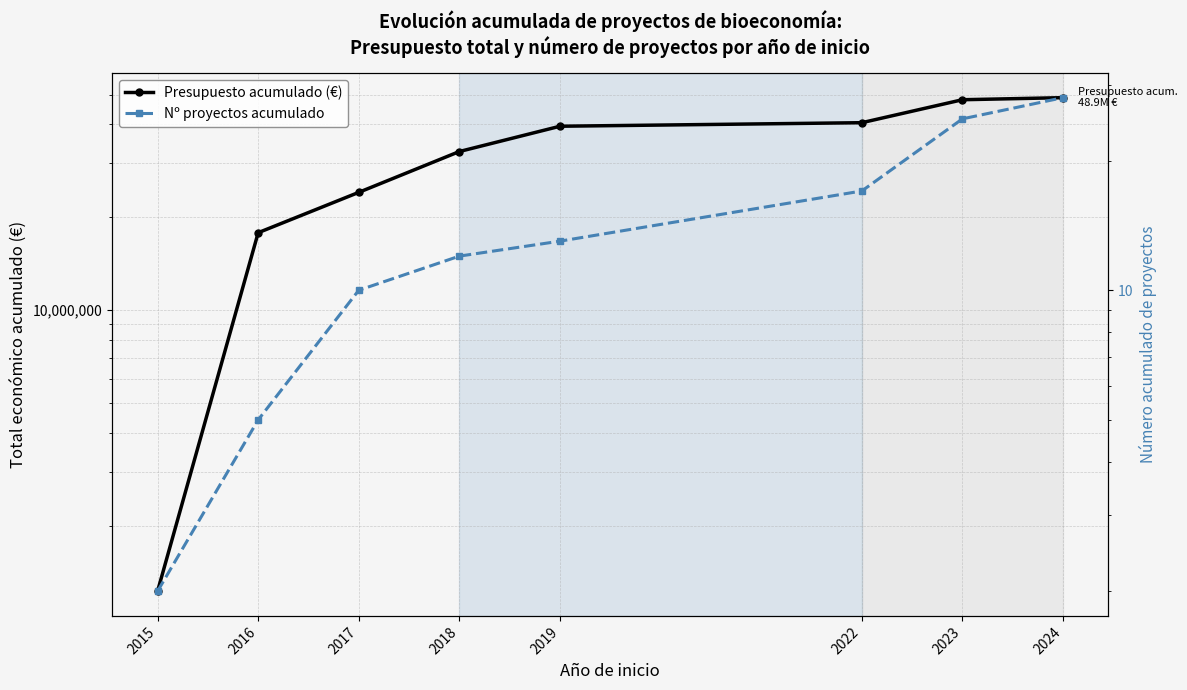

At which label does Presupuesto acumulado (€) reach its peak?

2024